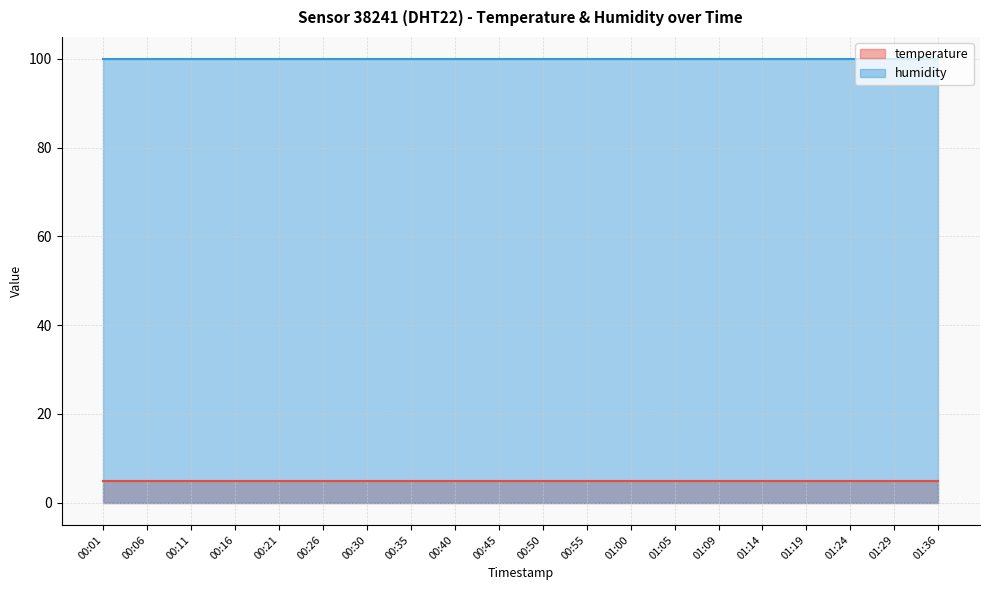

List the labels in order of humidity value, largest first.

00:01, 00:06, 00:11, 00:16, 00:21, 00:26, 00:30, 00:35, 00:40, 00:45, 00:50, 00:55, 01:00, 01:05, 01:09, 01:14, 01:19, 01:24, 01:29, 01:36